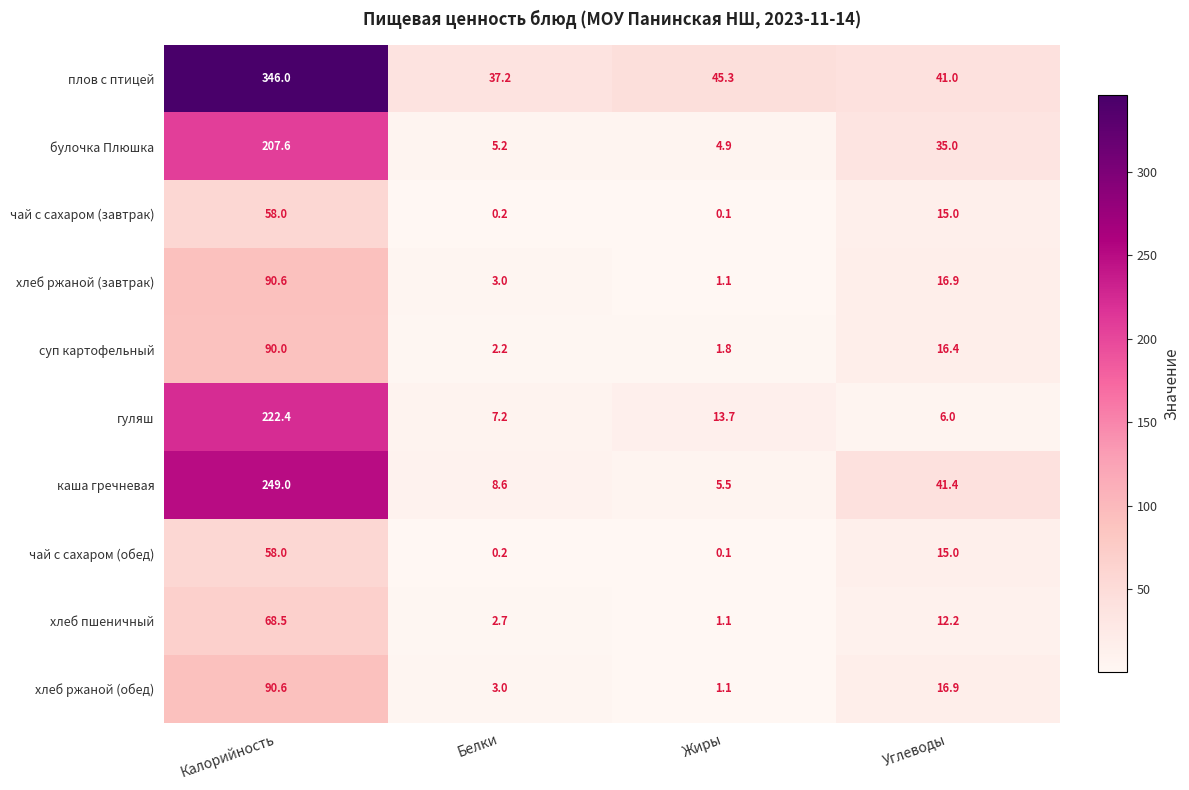

Which series changed the most between Калорийность and Белки?

плов с птицей